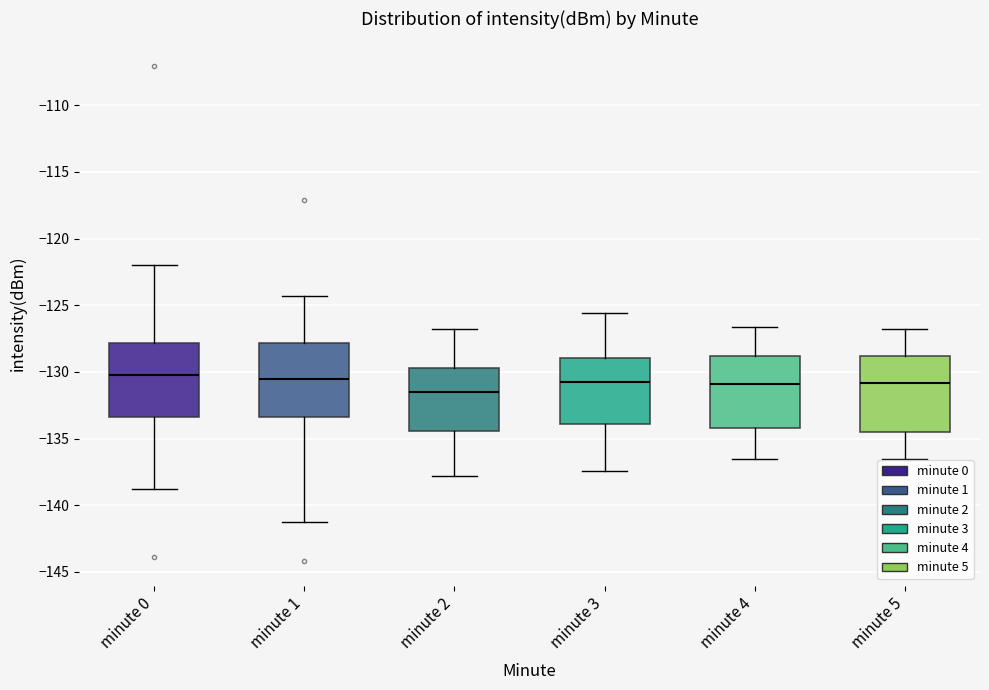

Where is the upper edge of the box for minute 2 on the y-axis? The values are not printed on the chart, so give them approximately, as read against the axis.

-129.5